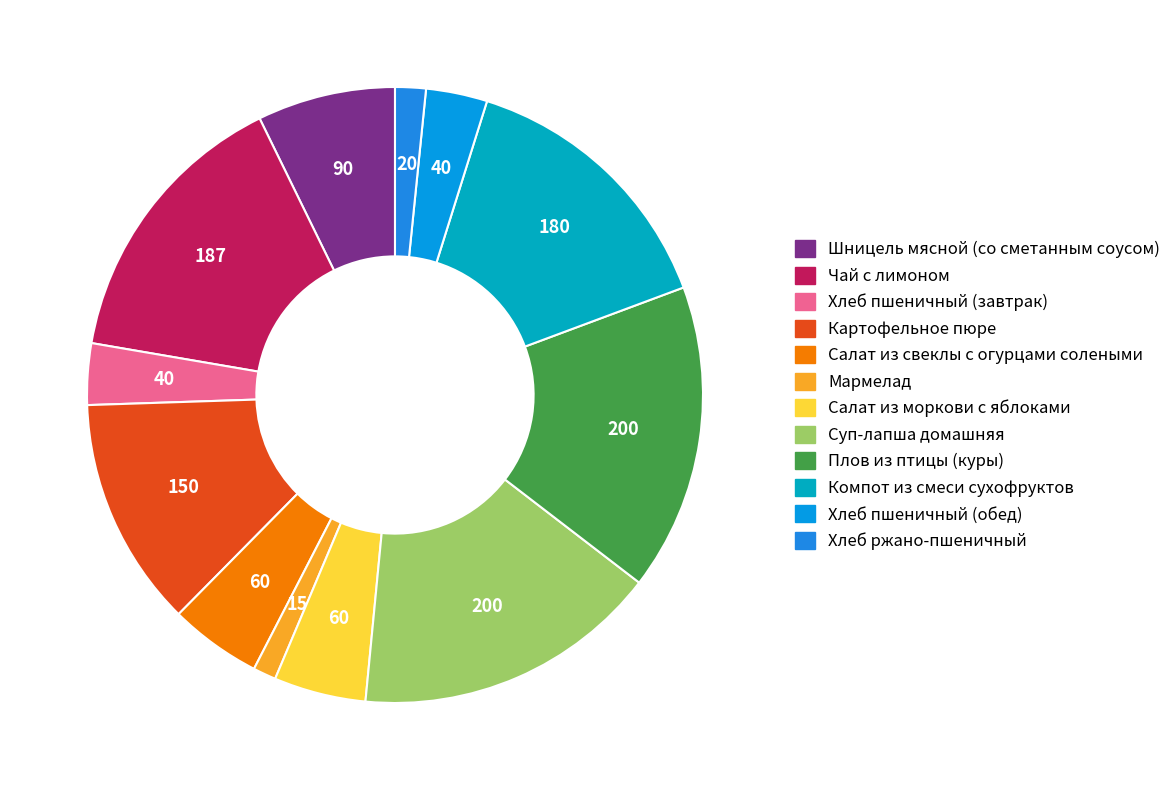

How many slices are in this pie chart?

12